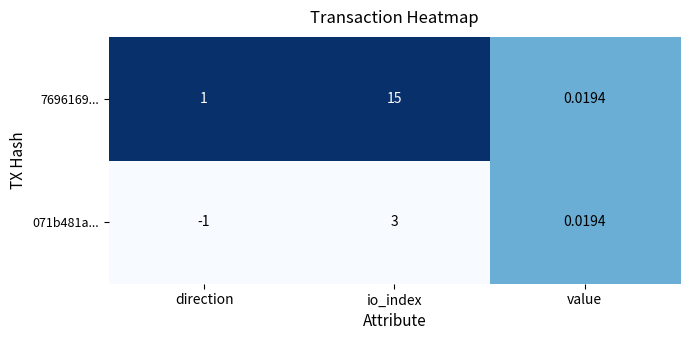

How many data points does each series have?

3